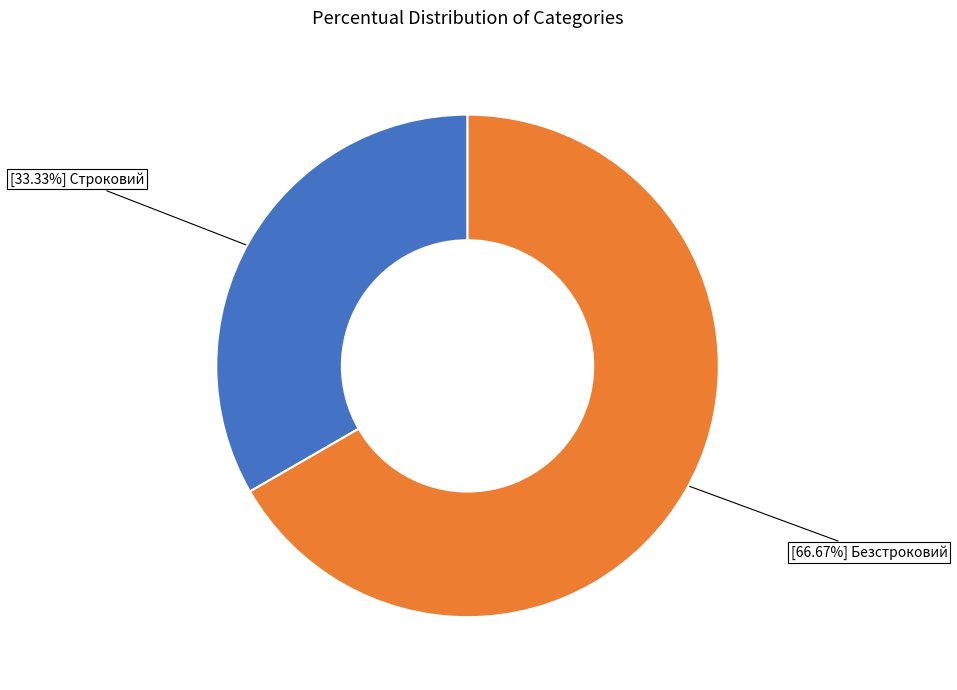

Is there a majority slice in this chart?

Yes